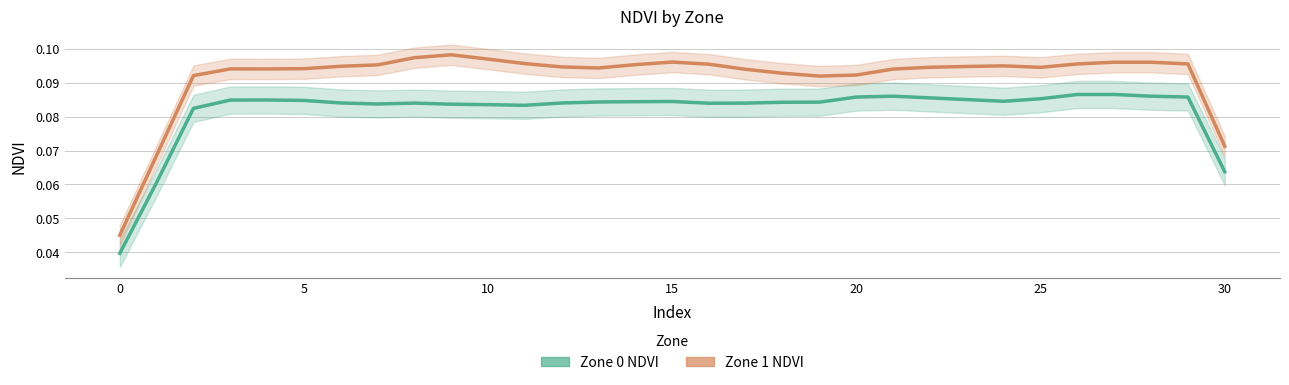

How many series are shown in this chart?

2